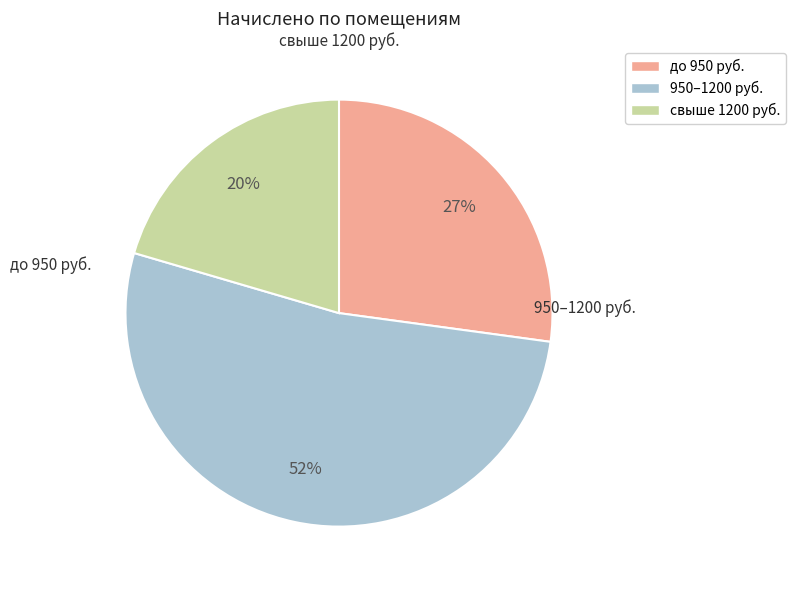

What is the largest slice in the pie chart?

950–1200 руб.